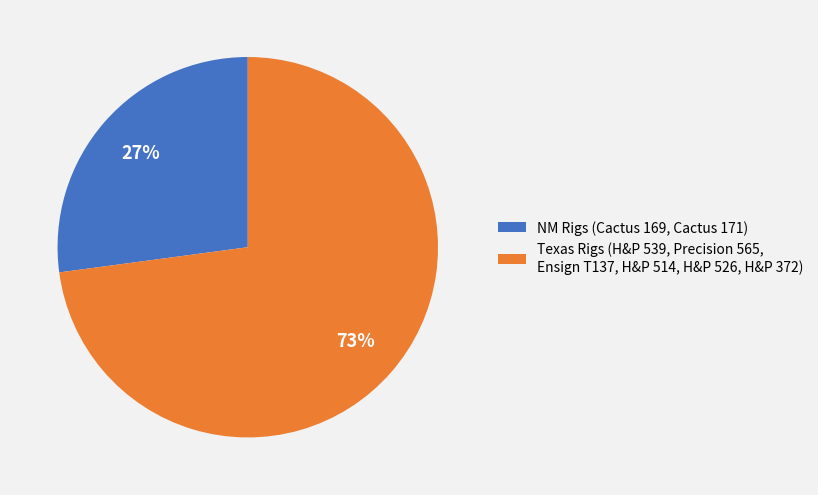

Rank the categories by value from highest to lowest.

Texas Rigs (H&P 539, Precision 565, Ensign T137, H&P 514, H&P 526, H&P 372), NM Rigs (Cactus 169, Cactus 171)